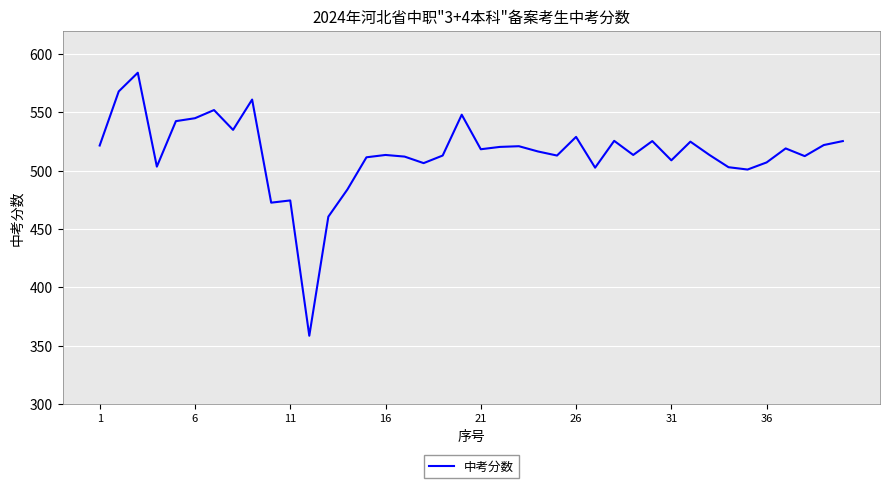

What is the maximum value shown in the chart?

584.0